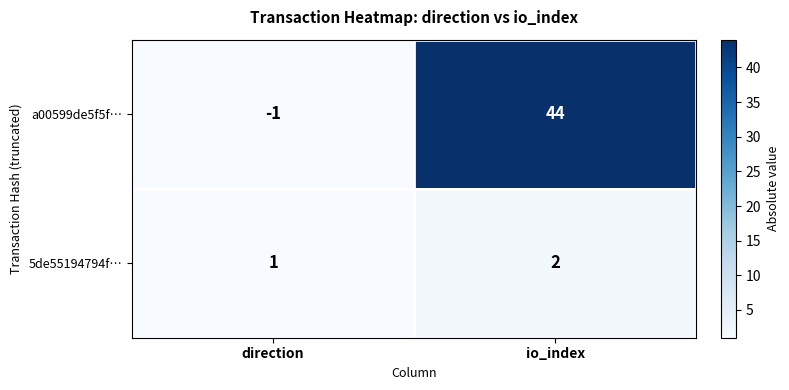

Is it true that a00599de5f5f… equals -1 at direction?

True